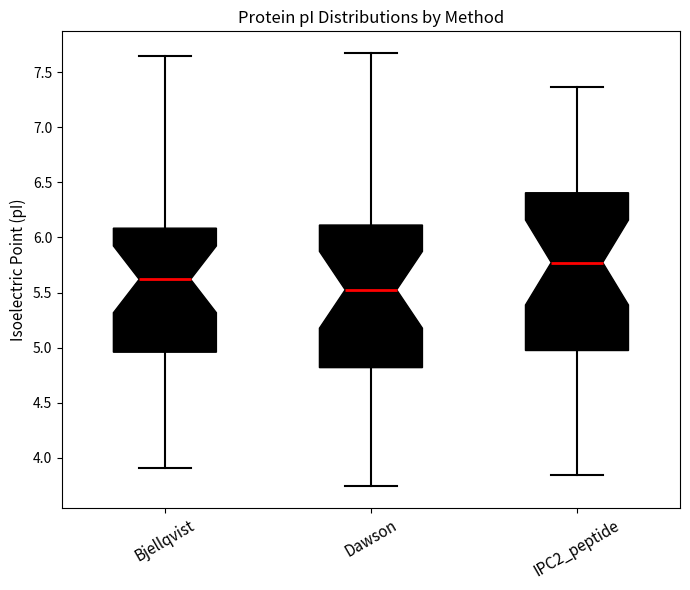

Reading left to right, transcribe this box plot: for each box, give where its median line is, the range the box spans, and where its two whiskers end, as read against the y-axis. The values are not printed on the chart, so give them approximately, as read against the axis.

Bjellqvist: median 5.60, box 4.95 to 6.10, whiskers 3.90 to 7.65
Dawson: median 5.55, box 4.80 to 6.10, whiskers 3.75 to 7.65
IPC2_peptide: median 5.75, box 4.95 to 6.40, whiskers 3.85 to 7.35